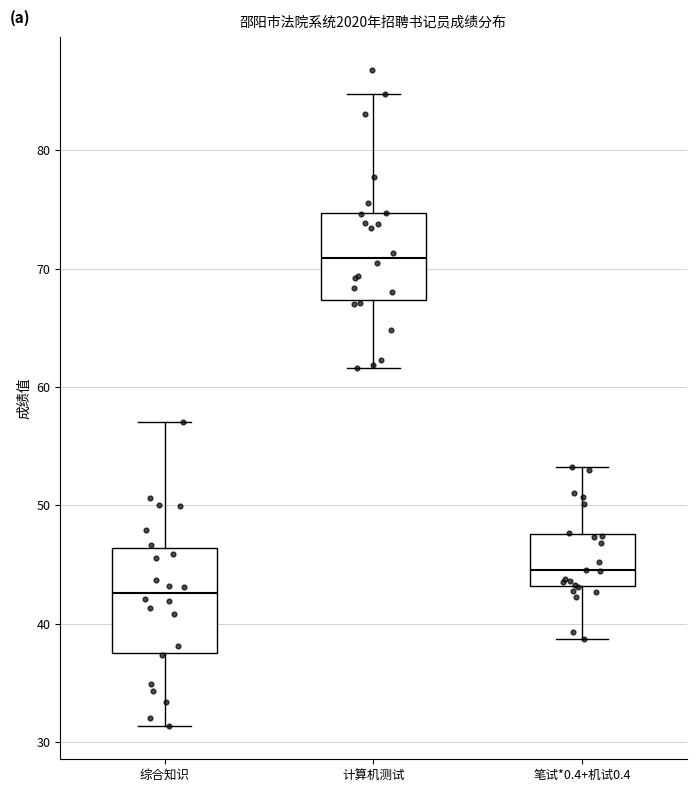

Reading left to right, transcribe this box plot: for each box, give where its median line is, the range the box spans, and where its two whiskers end, as read against the y-axis. The values are not printed on the chart, so give them approximately, as read against the axis.

综合知识: median 43, box 38 to 46, whiskers 31 to 57
计算机测试: median 71, box 67 to 75, whiskers 62 to 85
笔试*0.4+机试0.4: median 44, box 43 to 48, whiskers 39 to 53